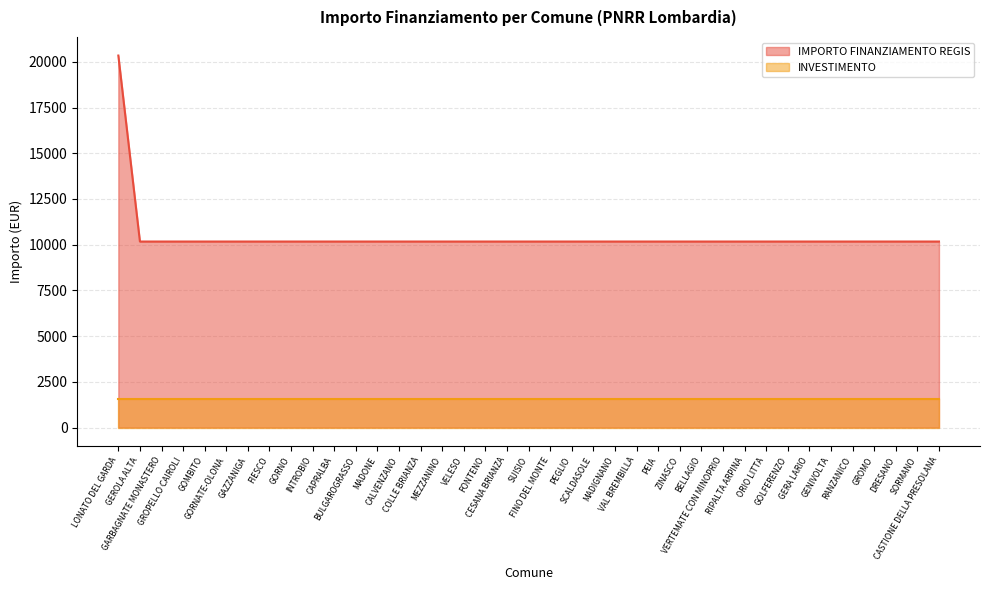

Which label corresponds to the smallest value in the chart?

GEROLA ALTA